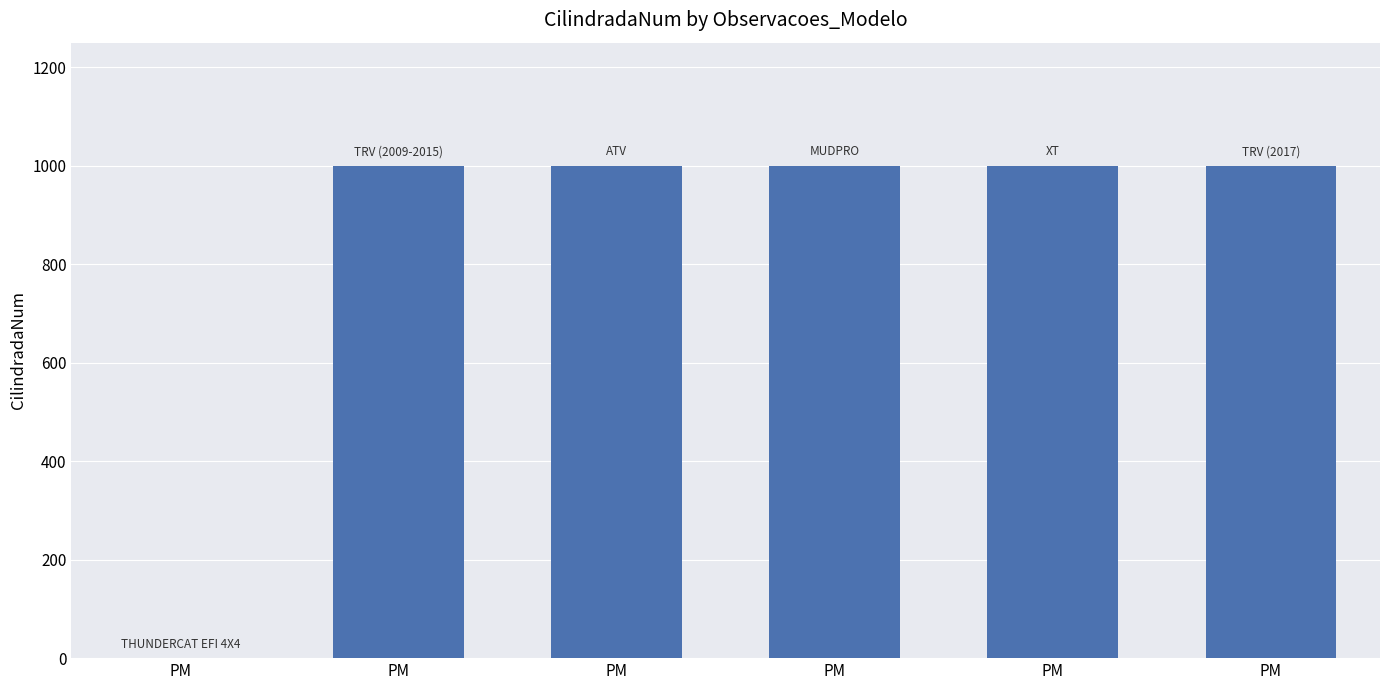

What is the change in value from PM to PM?

+1000